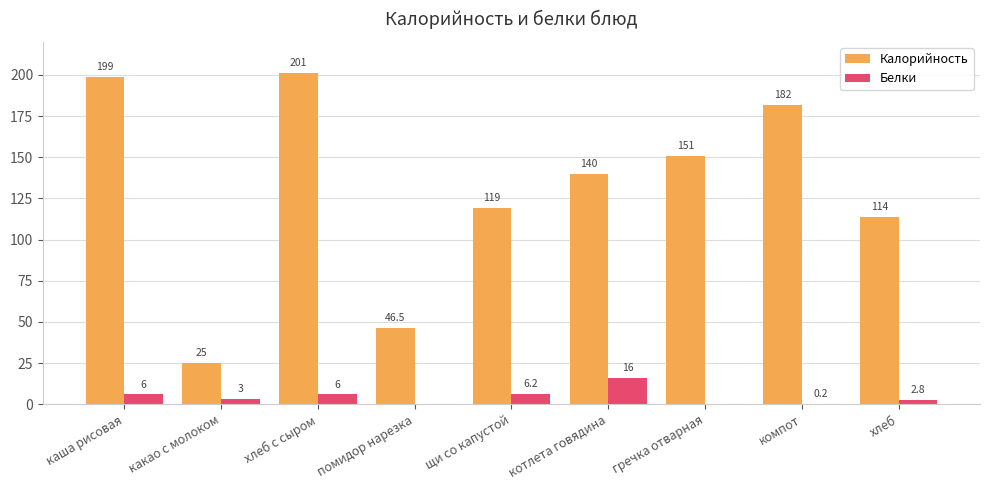

What is the average value of the Калорийность series?

130.8